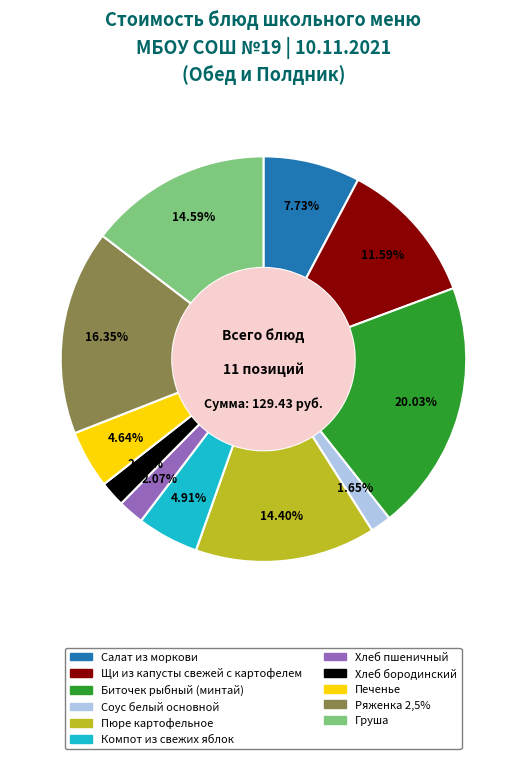

To the nearest percent, what is the difference between the Хлеб бородинский and Салат из моркови slice percentages?

6%